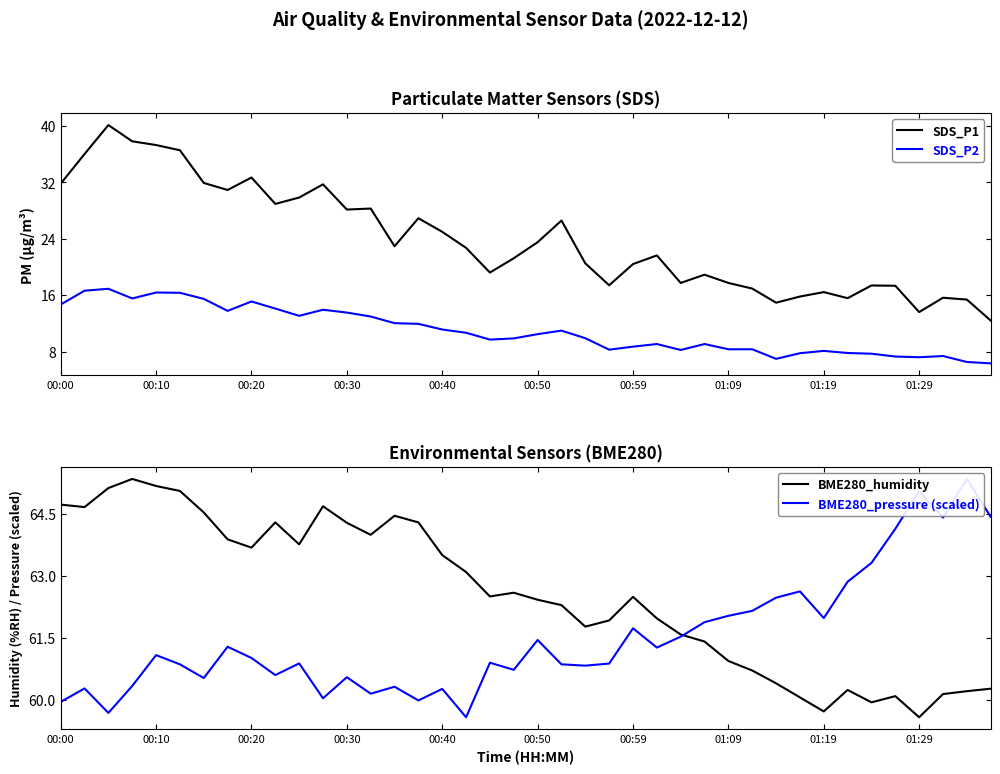

True or false: SDS_P1 has a value of 31.8 at 00:00.

True